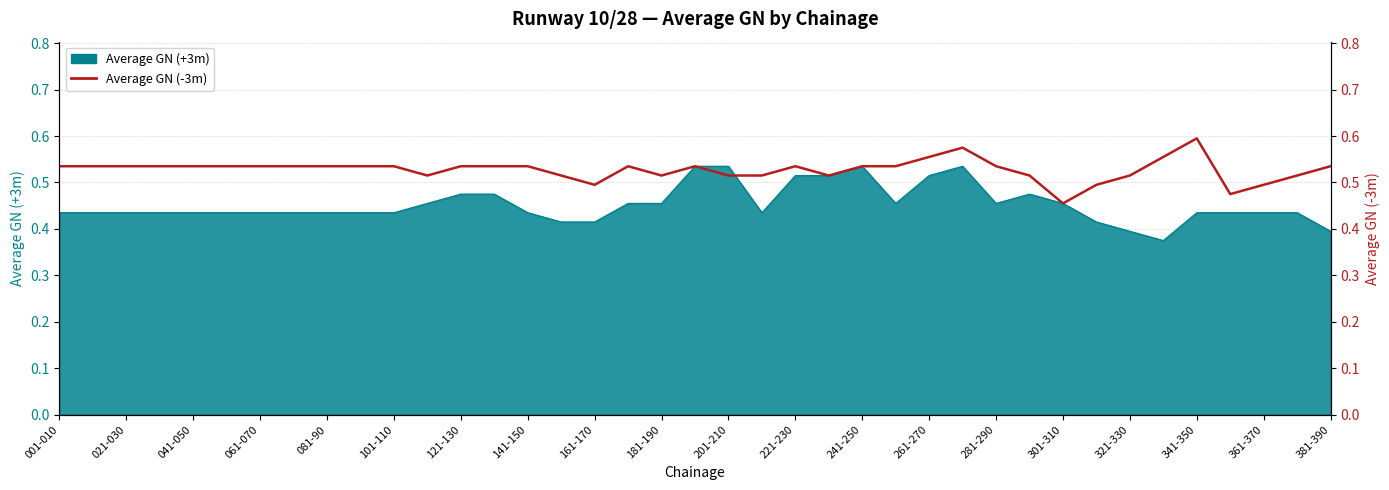

What is the value of the 20th point from the left?

0.5